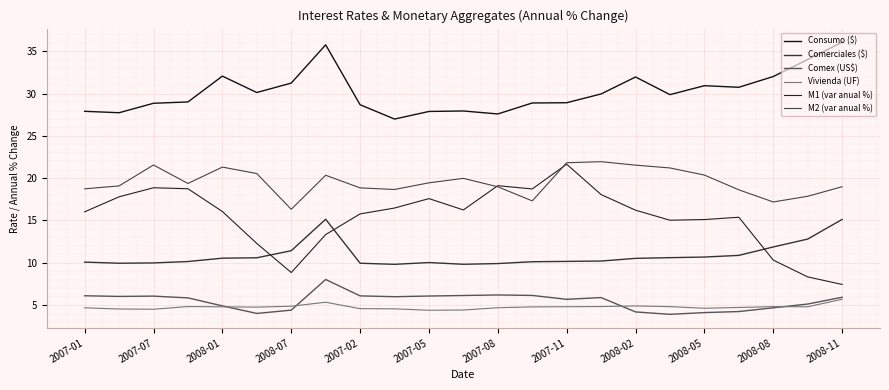

What is the lowest value of the Comex (US$) series?

3.9